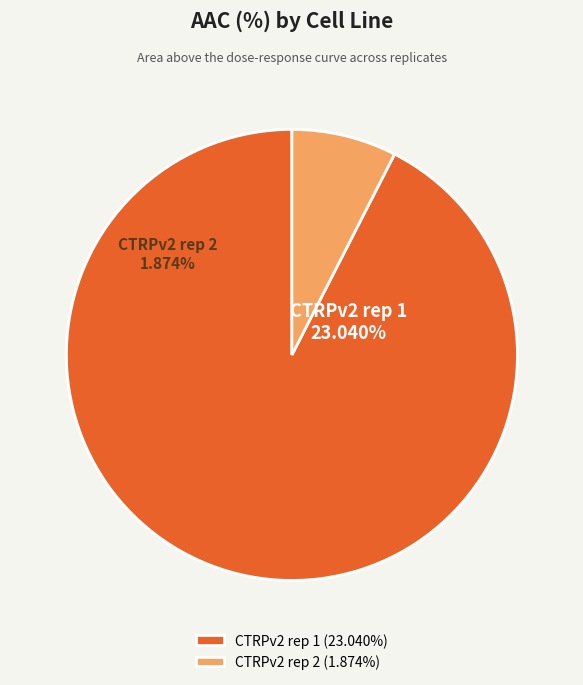

Rank the categories by value from highest to lowest.

CTRPv2 rep 1, CTRPv2 rep 2